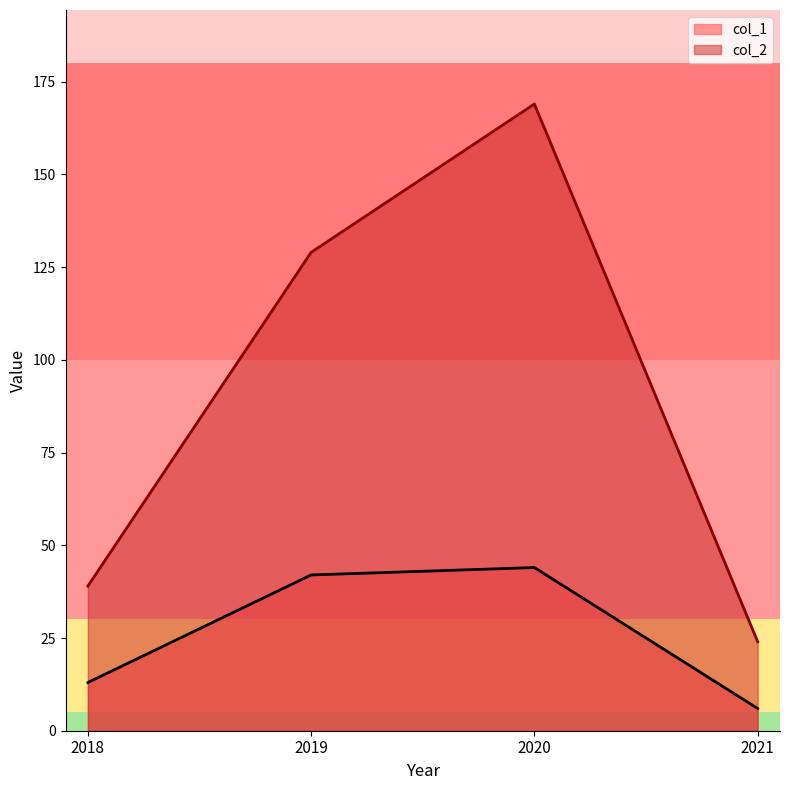

What is the value of the col_1 point at the 1st from the left?

13